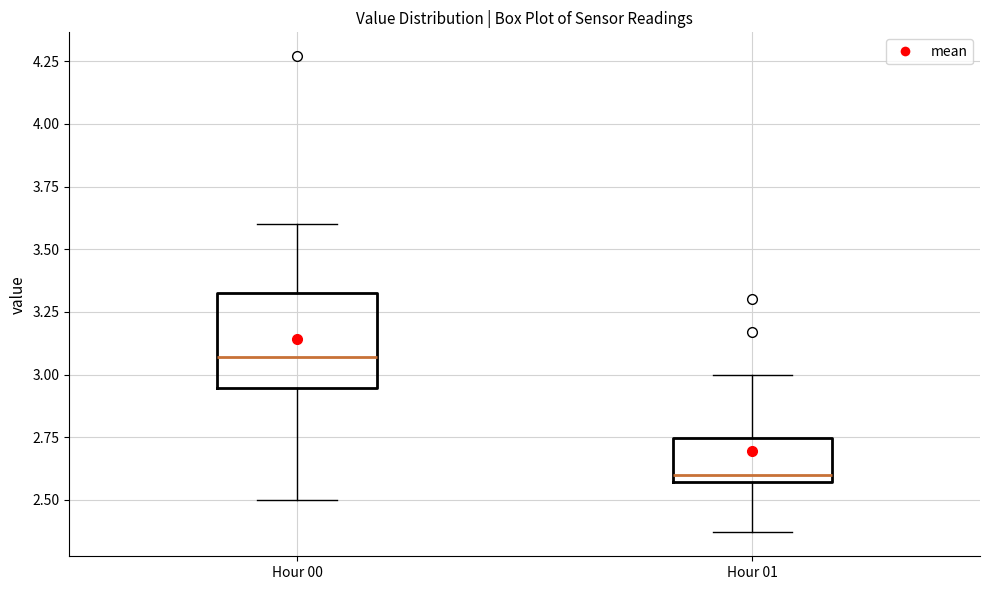

Comparing the boxes themselves (not the whiskers), which one is the tallest?

Hour 00